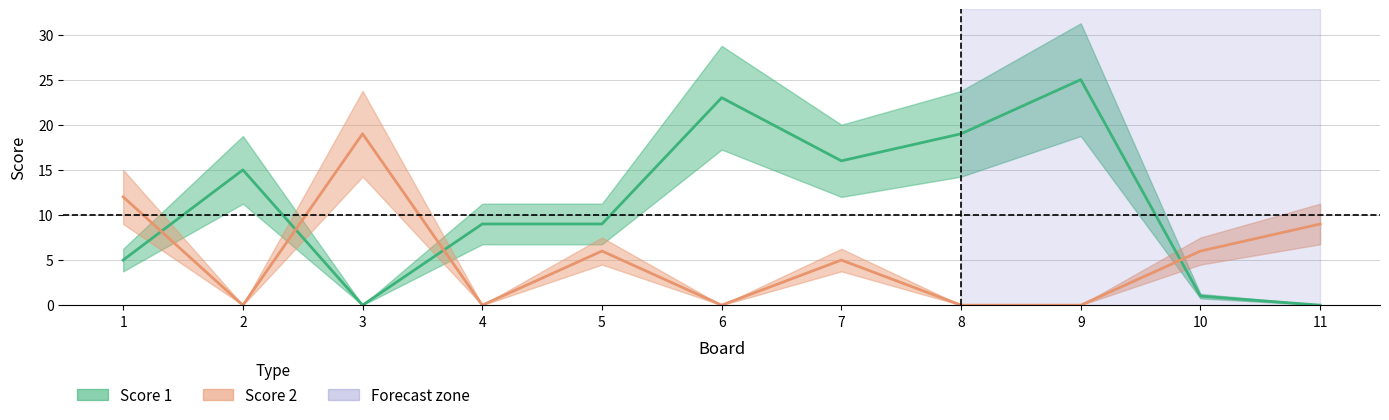

At which category does Score 1 reach its first local peak?

2